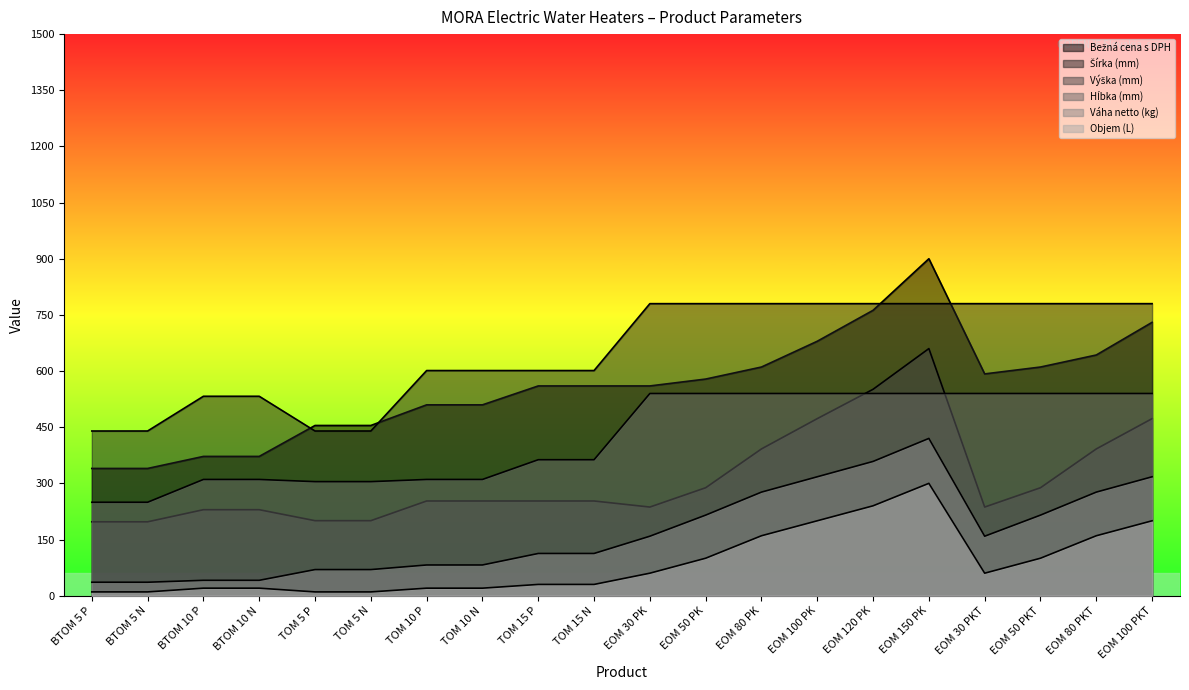

What is the minimum value for Váha netto (kg)?

35.9